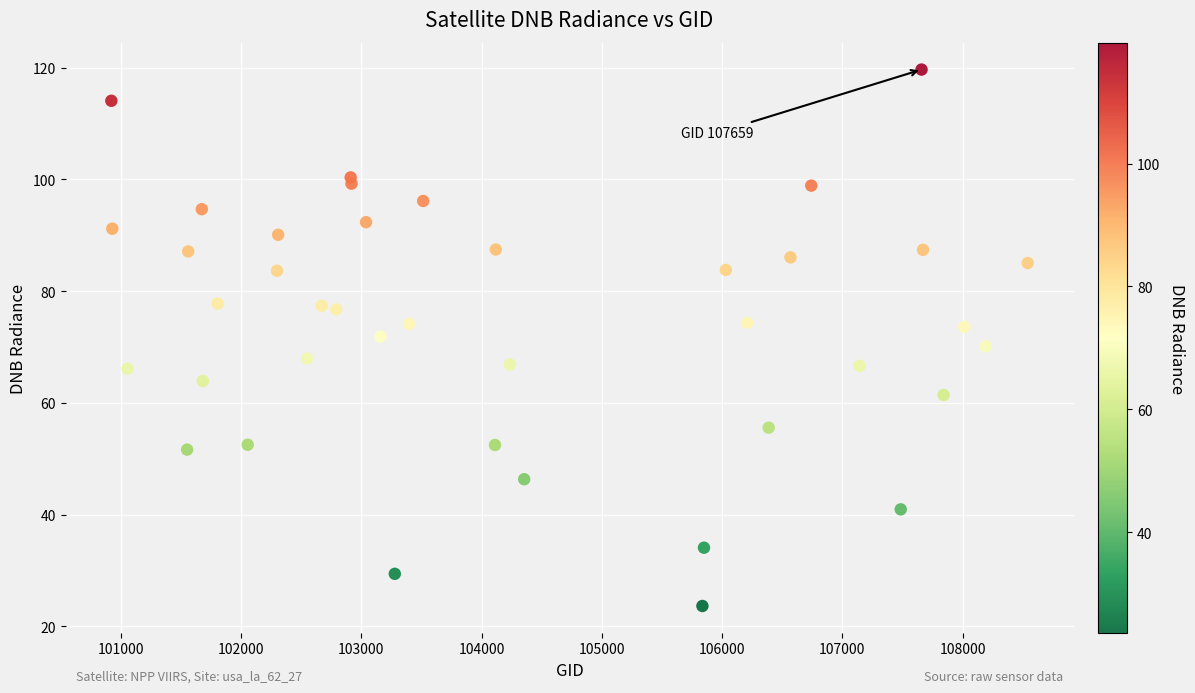

What is the range of X values (max minus min)?

7620.0